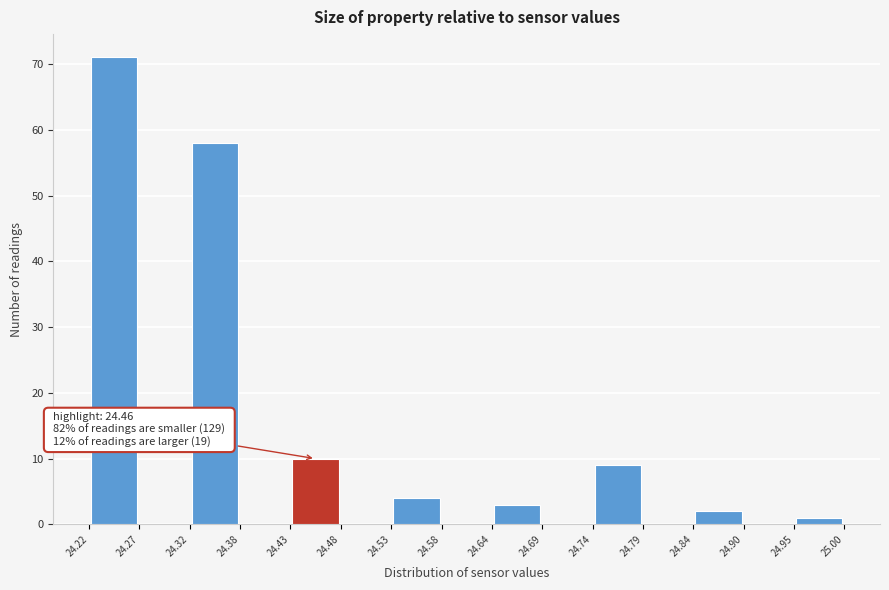

Which range on the x-axis has the tallest bar?

24.22 to 24.27